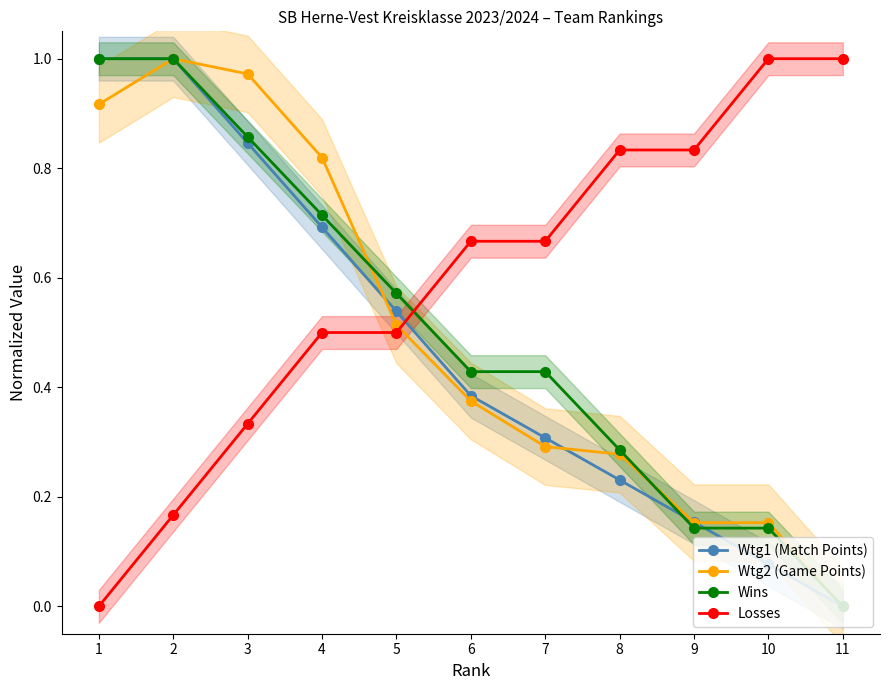

How many lines are shown in the chart?

4